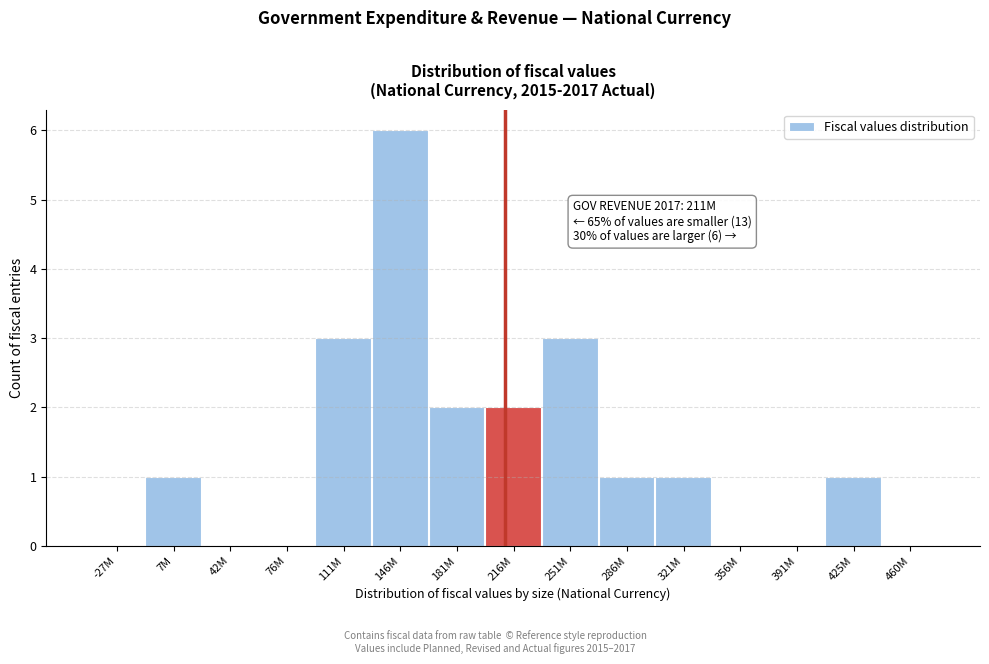

Reading left to right, list all the values displayed in this chart.

-27M=0	7M=1	42M=0	76M=0	111M=3	146M=6	181M=2	216M=2	251M=3	286M=1	321M=1	356M=0	391M=0	425M=1	460M=0